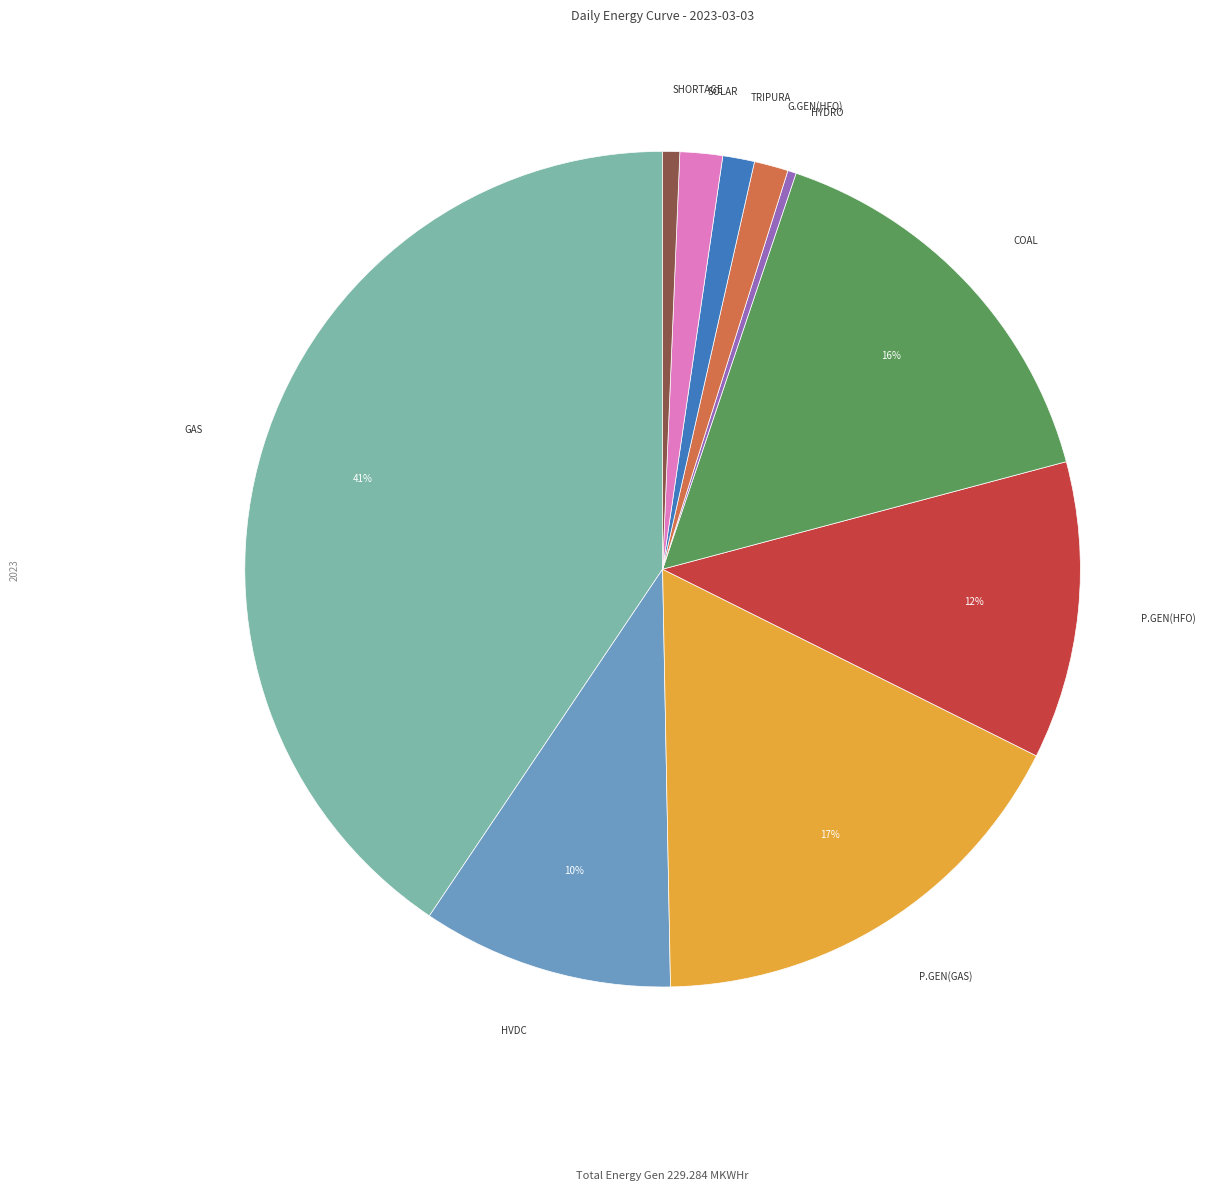

Between G.GEN(HFO) and COAL, which is larger?

COAL